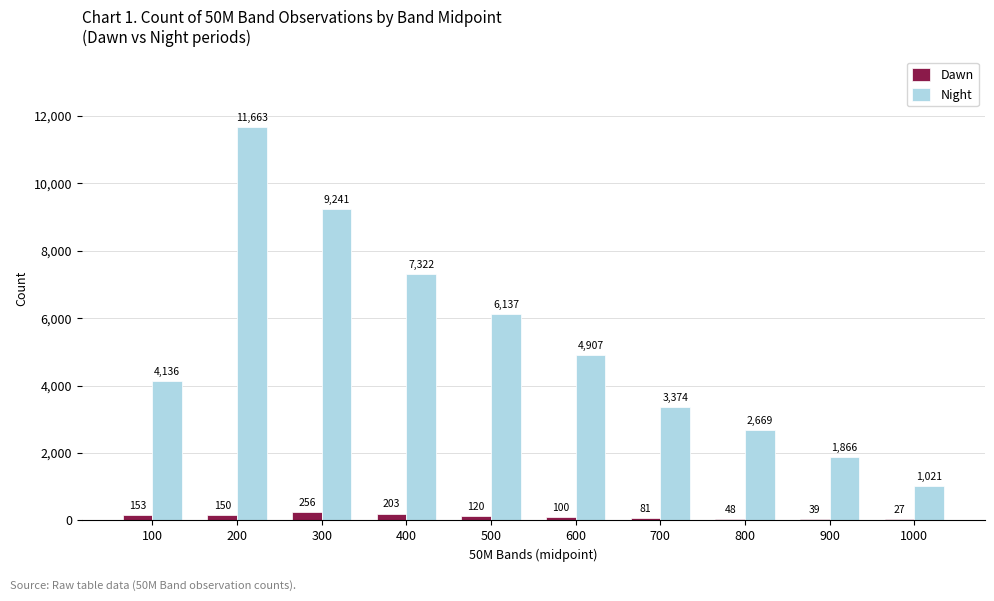

At which category is the sum across all series the highest?

200